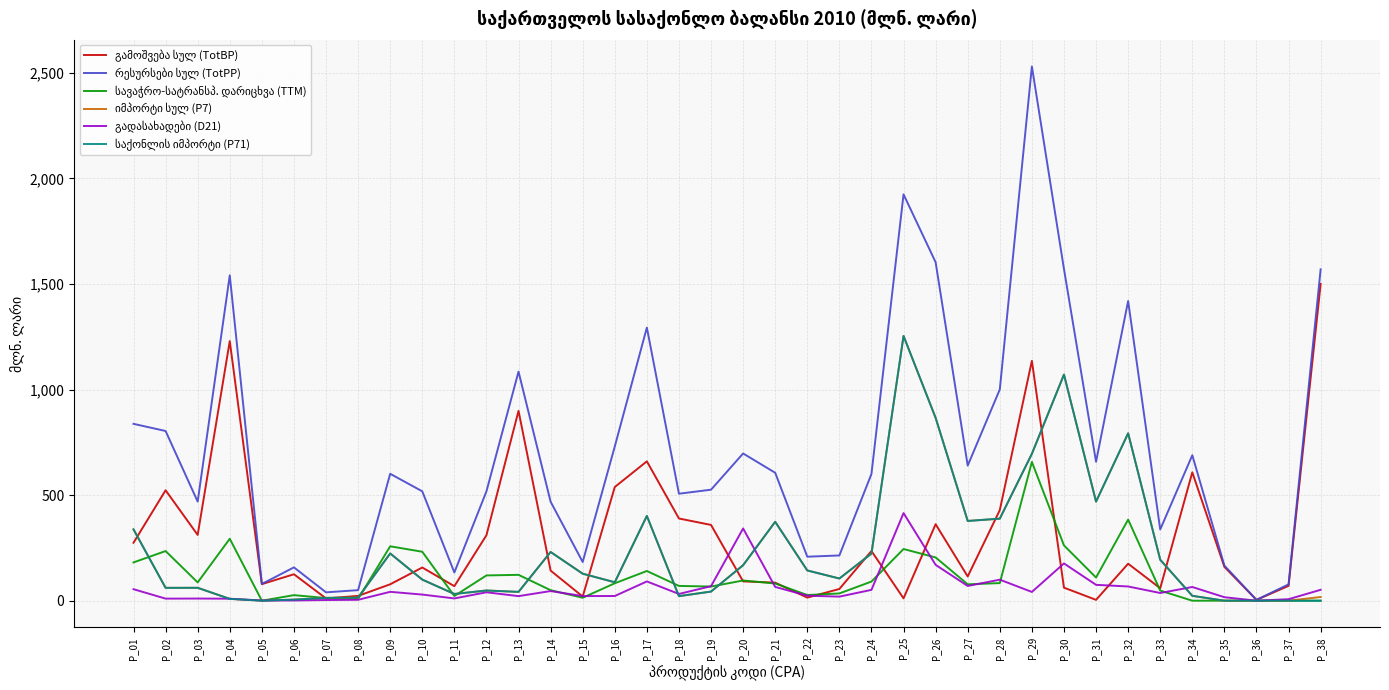

How many lines are shown in the chart?

6